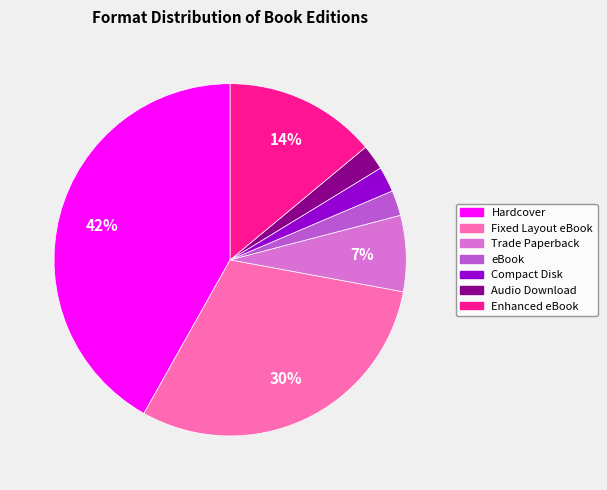

To the nearest percent, what is the difference between the largest and smallest slice percentages?

40%